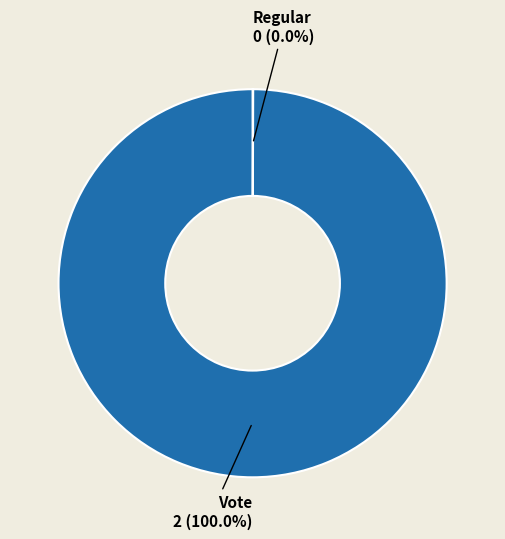

Does any single category account for the majority?

Yes